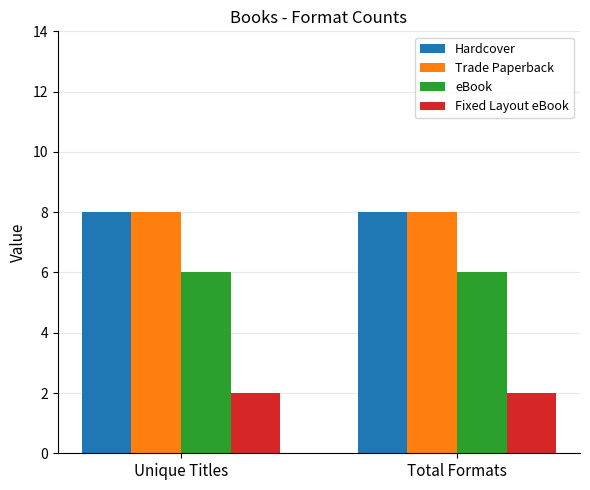

The value of Fixed Layout eBook at Total Formats is 1. True or false?

False